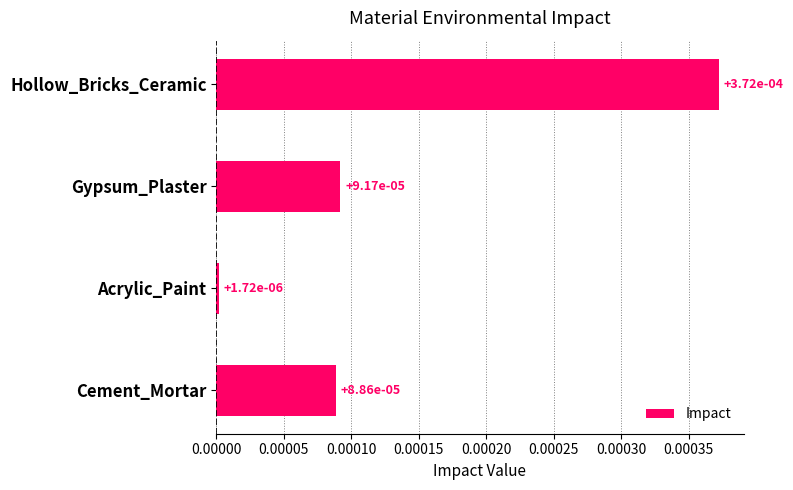

What position from the top is Cement_Mortar?

4